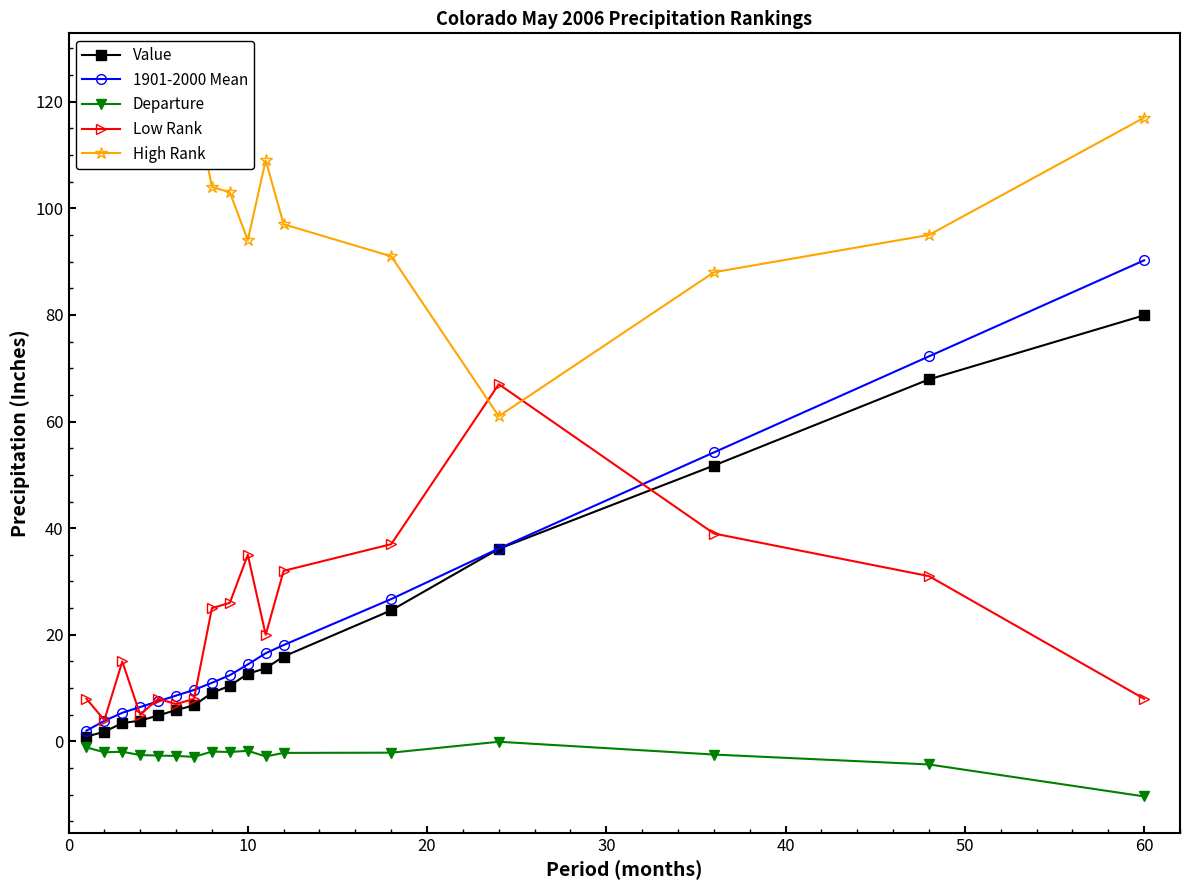

True or false: Low Rank and Departure intersect in this chart.

False